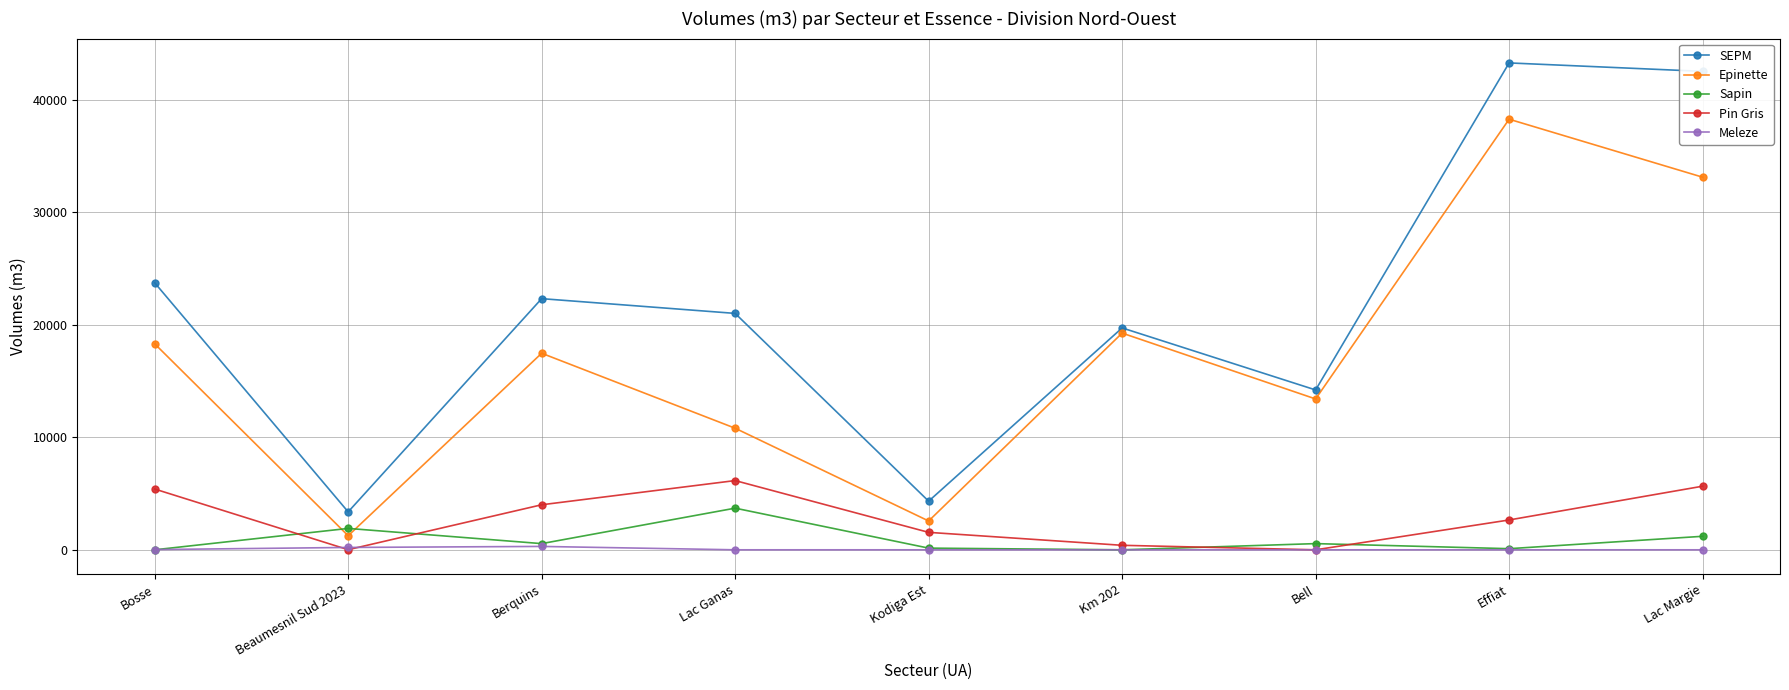

True or false: Epinette and SEPM cross at least once.

False